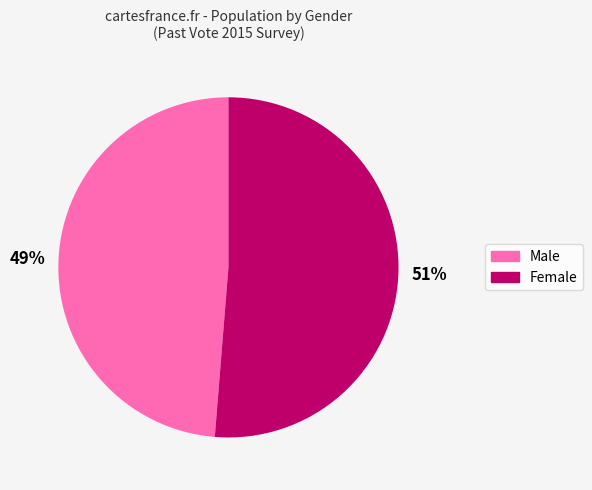

How many segments does this pie chart have?

2